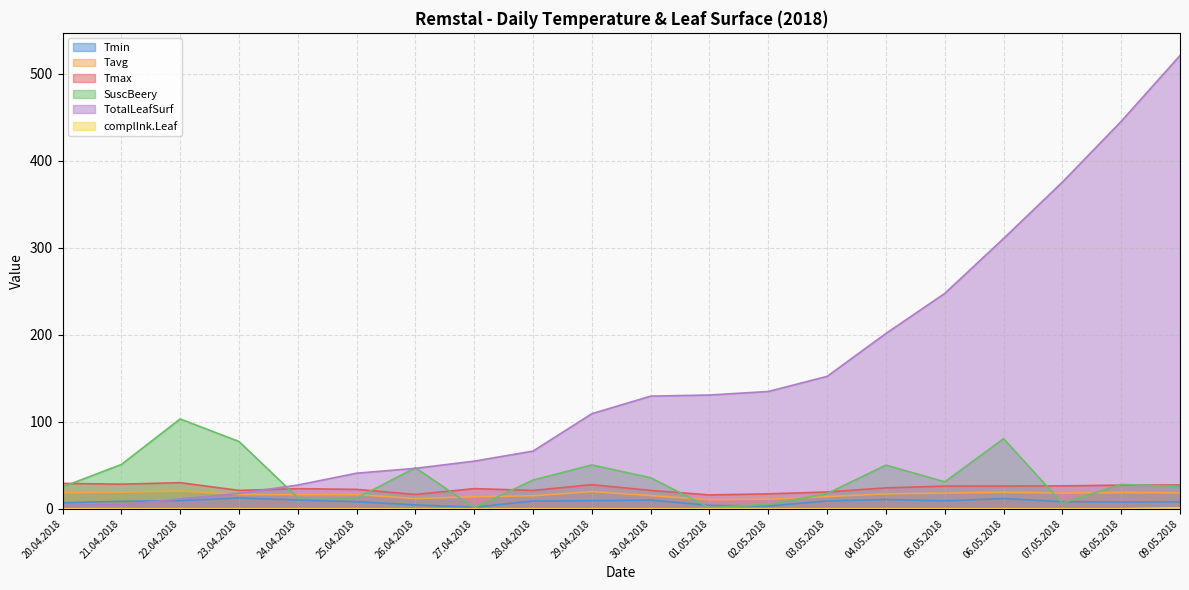

What is the spread (max minus min) of values at 24.04.2018?

27.2